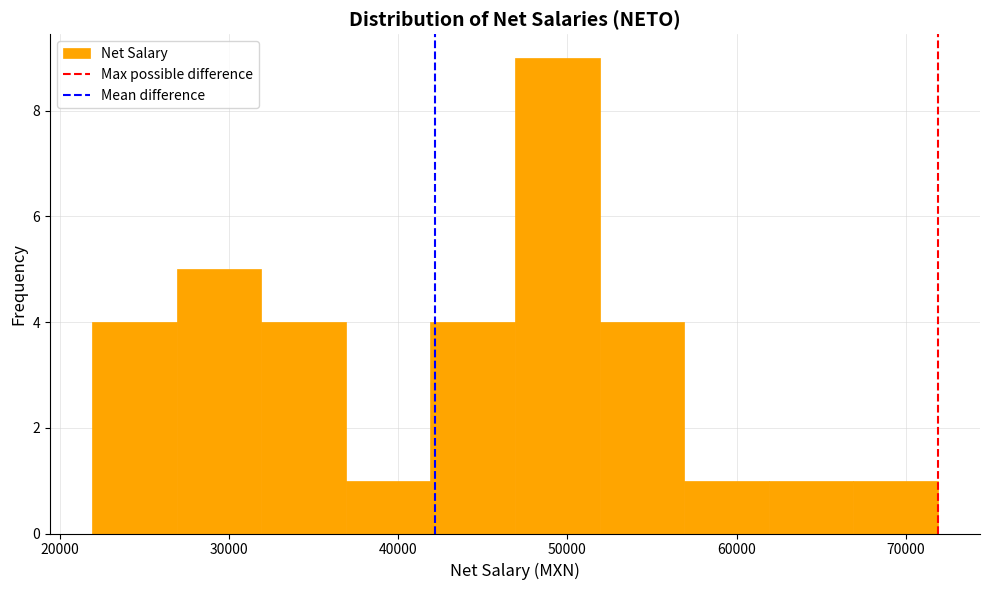

Reading left to right, transcribe this chart: for each bar, give the range it covers on the x-axis and its height. Neither the bar edges nor the heights are printed on the chart, so give them approximately, as read against the axes.

22000 to 27000: 4
27000 to 32000: 5
32000 to 37000: 4
37000 to 42000: 1
42000 to 47000: 4
47000 to 52000: 9
52000 to 57000: 4
57000 to 62000: 1
62000 to 67000: 1
67000 to 72000: 1